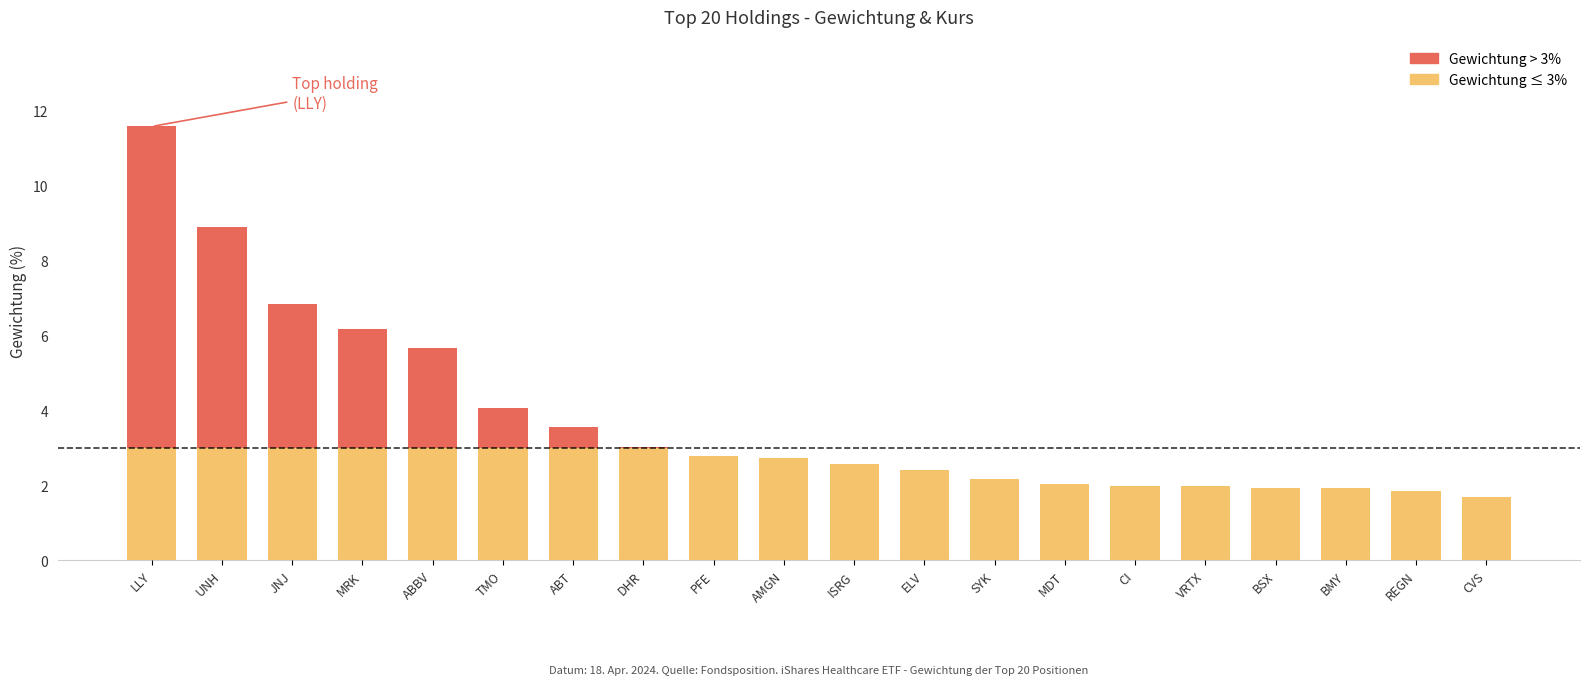

What is the total value across all series at CVS?

1.7